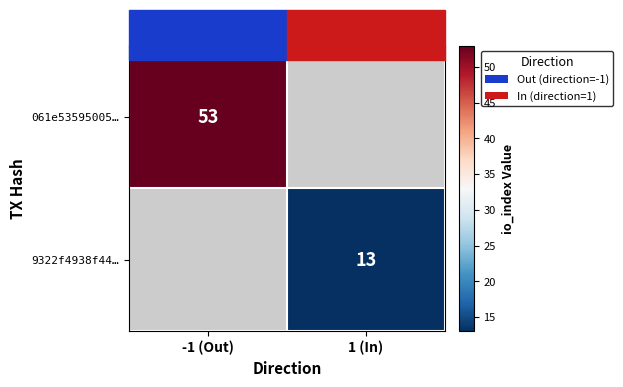

True or false: 061e53595005… has a value of 53 at -1 (Out).

True